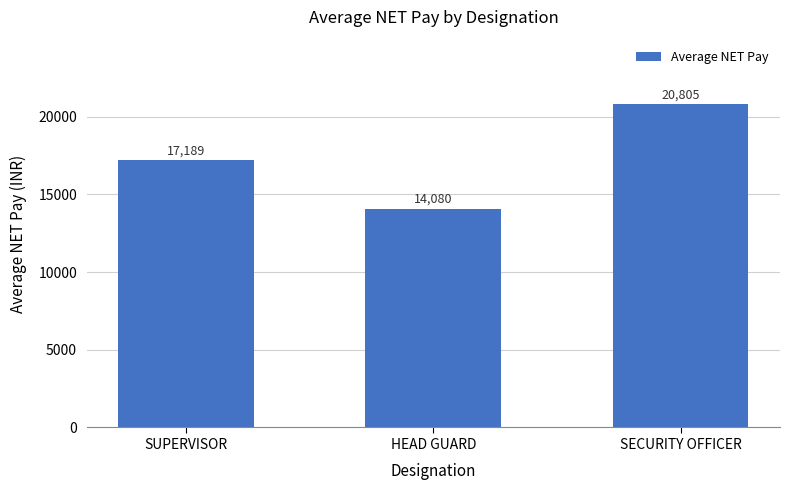

Rank the categories by value from lowest to highest.

HEAD GUARD, SUPERVISOR, SECURITY OFFICER